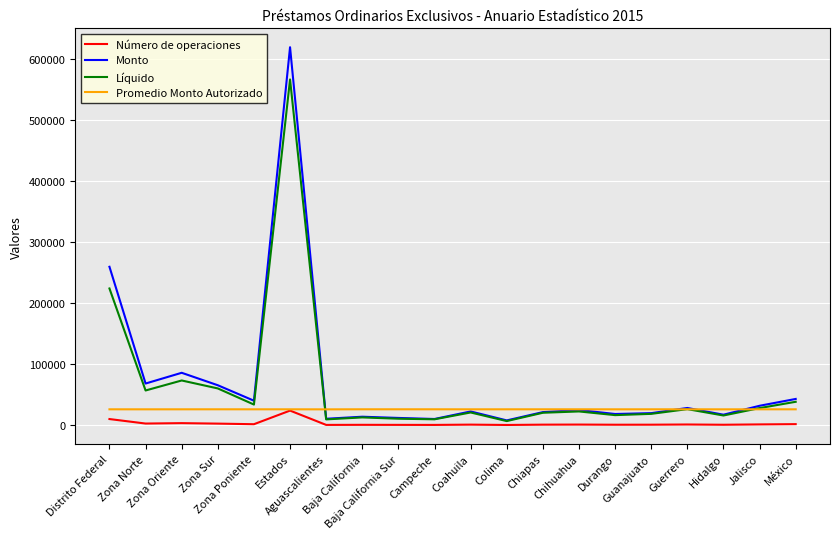

What is the greatest value displayed?

619082.2